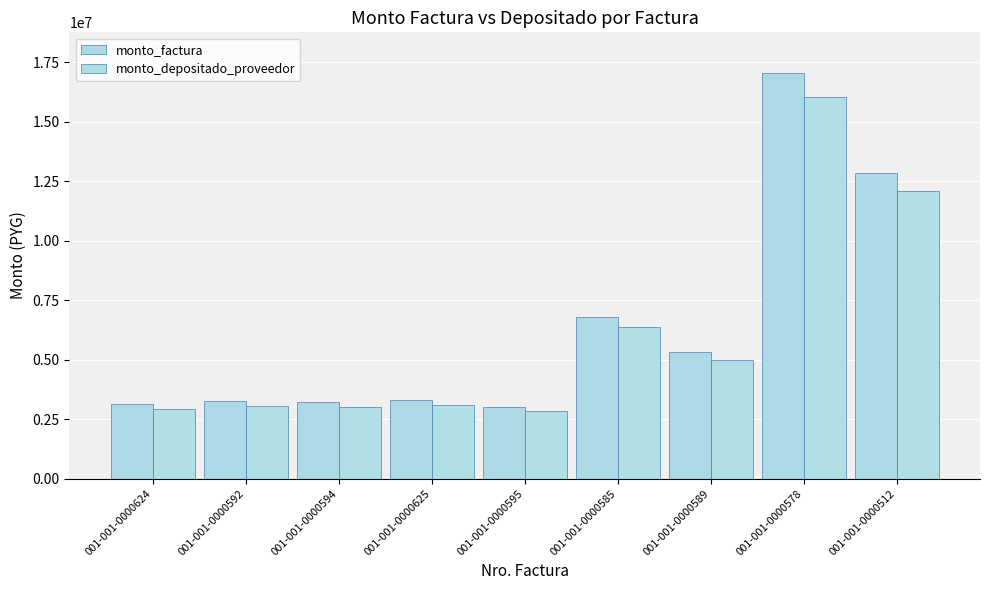

What is the difference between the monto_depositado_proveedor values at 001-001-0000625 and 001-001-0000585?

3295349